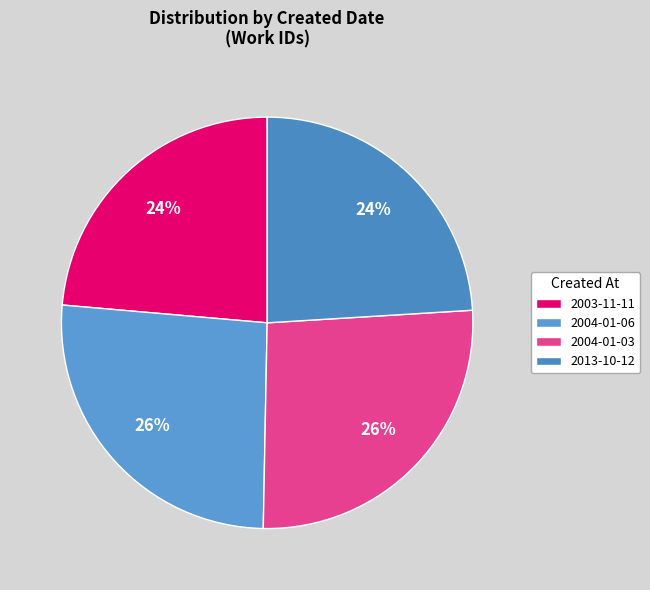

Between 2004-01-06 and 2003-11-11, which is larger?

2004-01-06